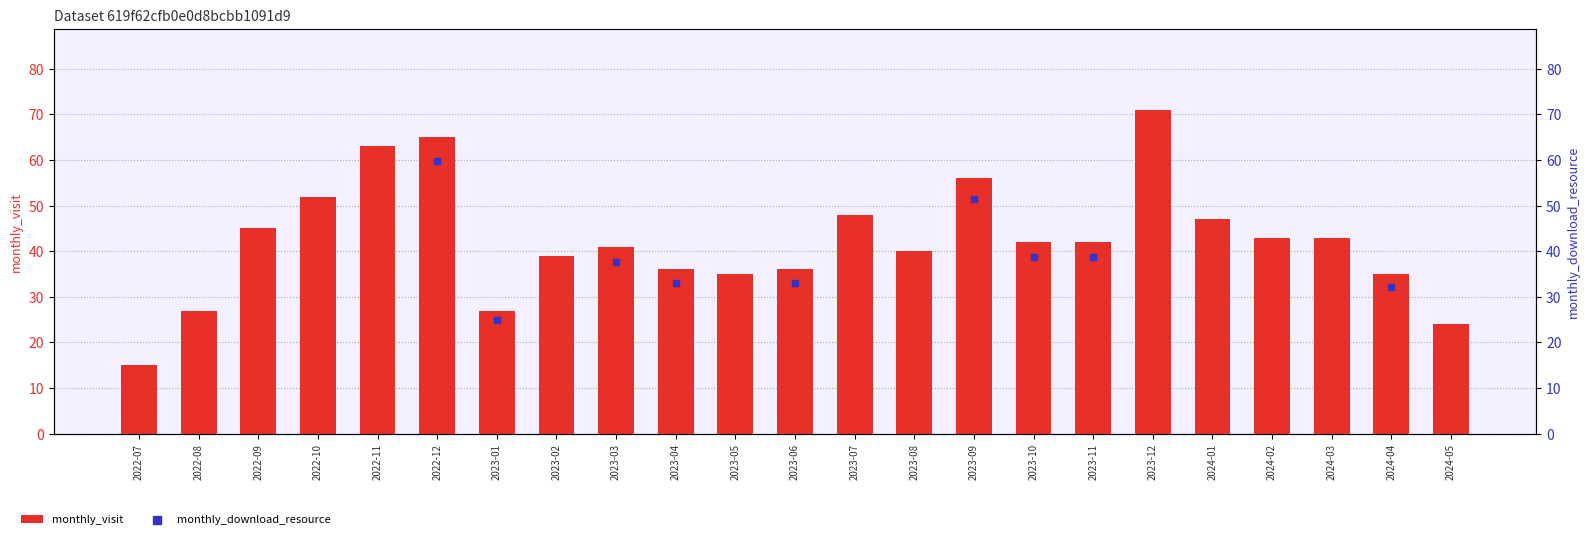

Between 2024-02 and 2023-06, which is larger?

2024-02